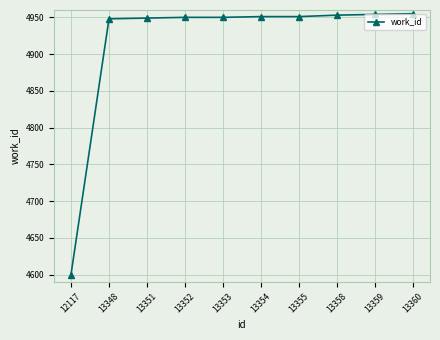

What is the average value?

4916